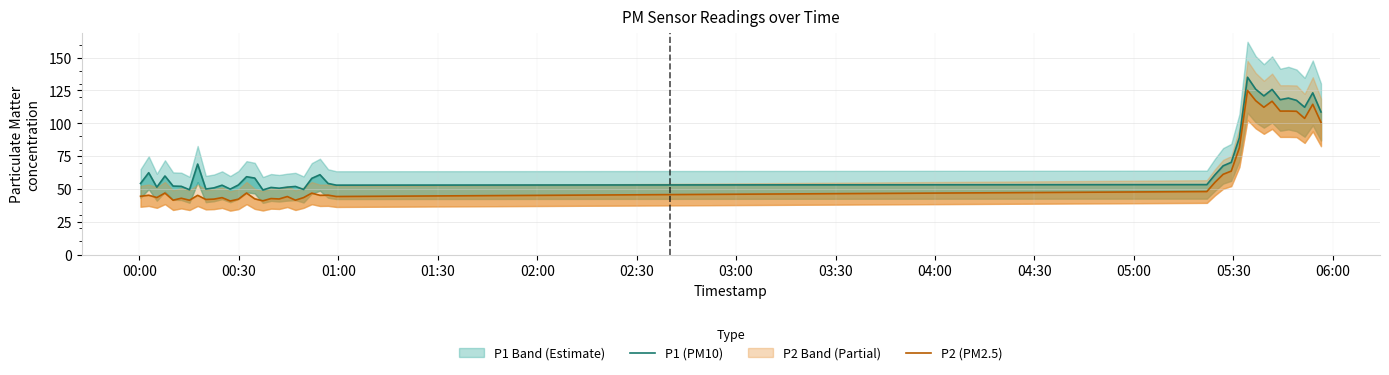

Is the value of P1 (PM10) at 33 greater than the value of P2 (PM2.5) at 15?

Yes